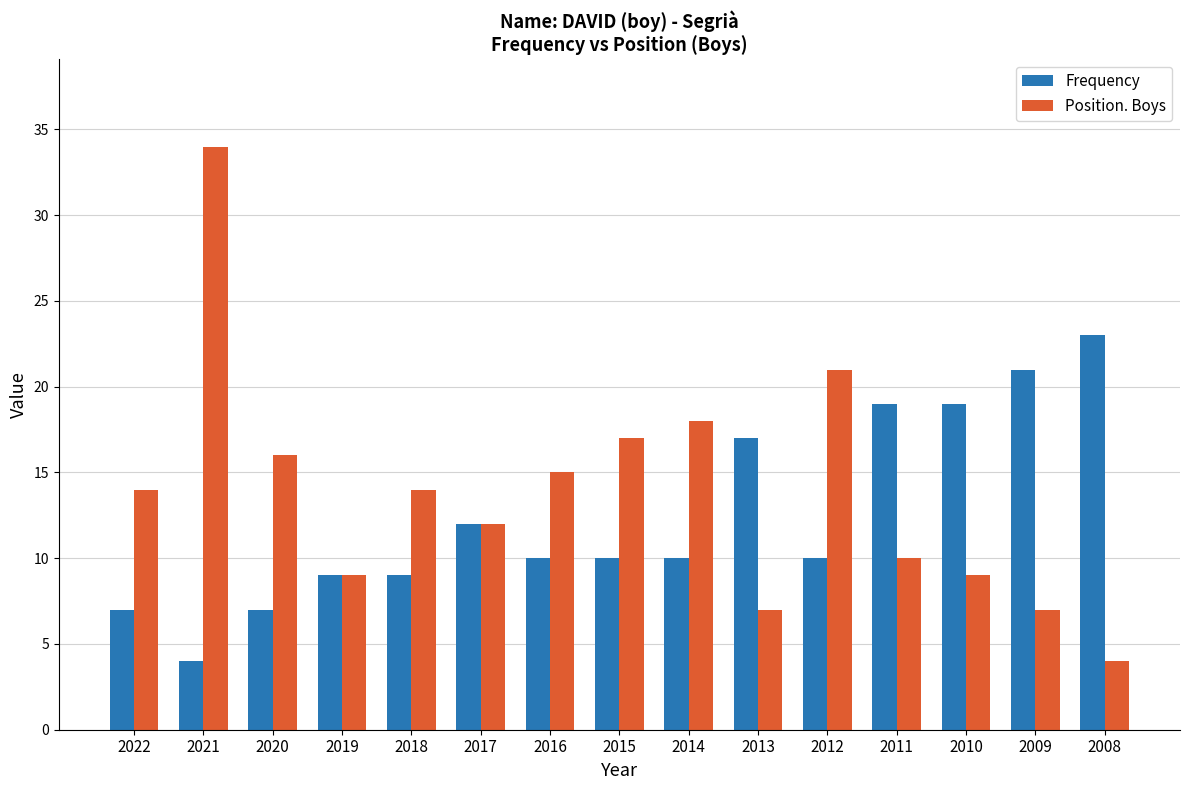

Which series changed the most between 2020 and 2019?

Position. Boys